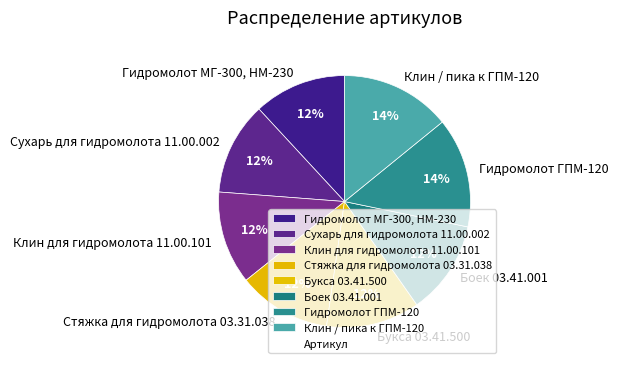

To the nearest percent, what is the combined percentage of Клин для гидромолота 11.00.101 and Клин / пика к ГПМ-120?

26%